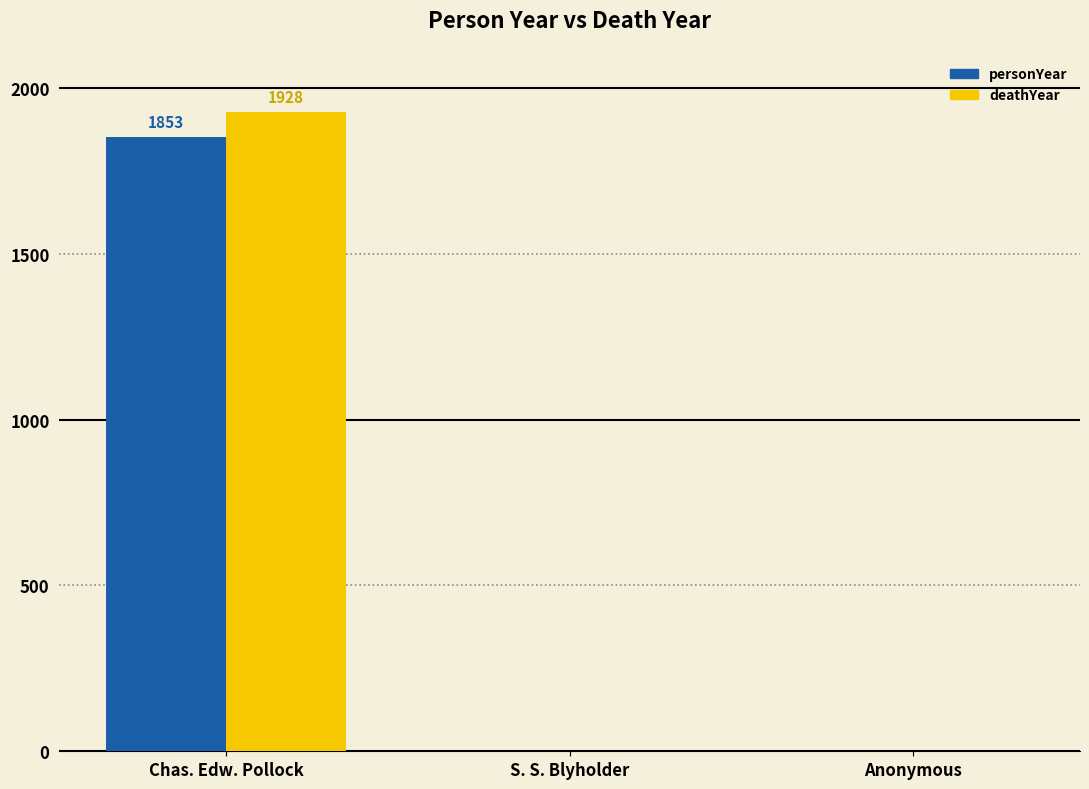

The value of deathYear at S. S. Blyholder is -1347. True or false?

False